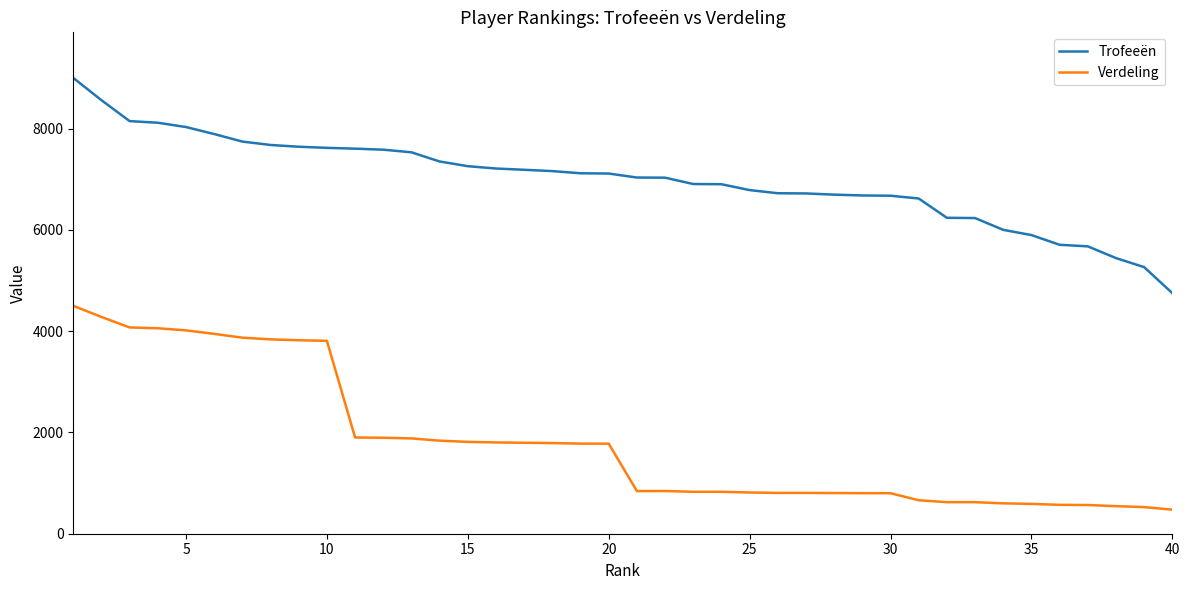

List the series in order of their overall mean, highest first.

Trofeeën, Verdeling